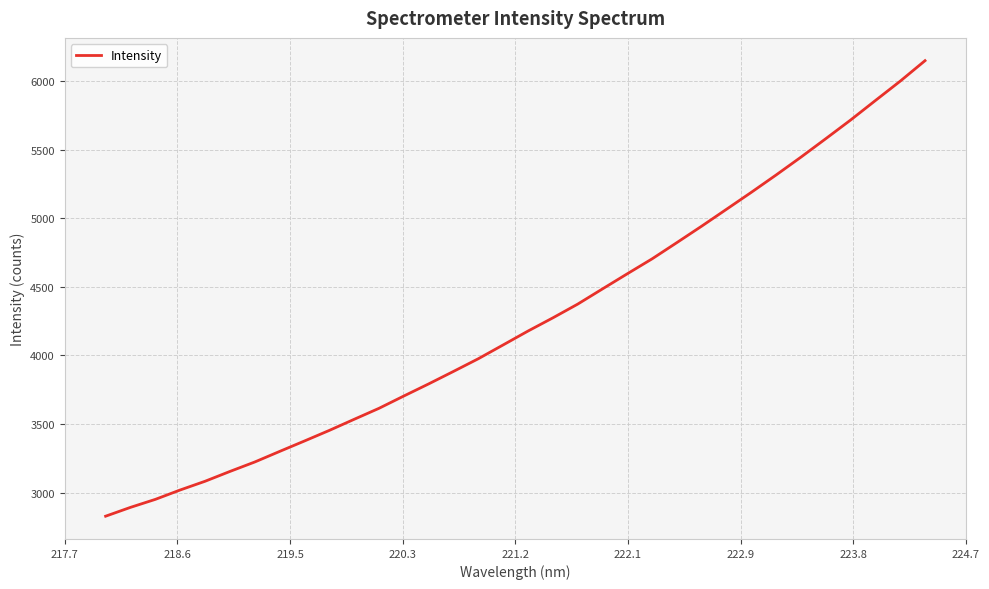

What is the greatest value displayed?

6149.0